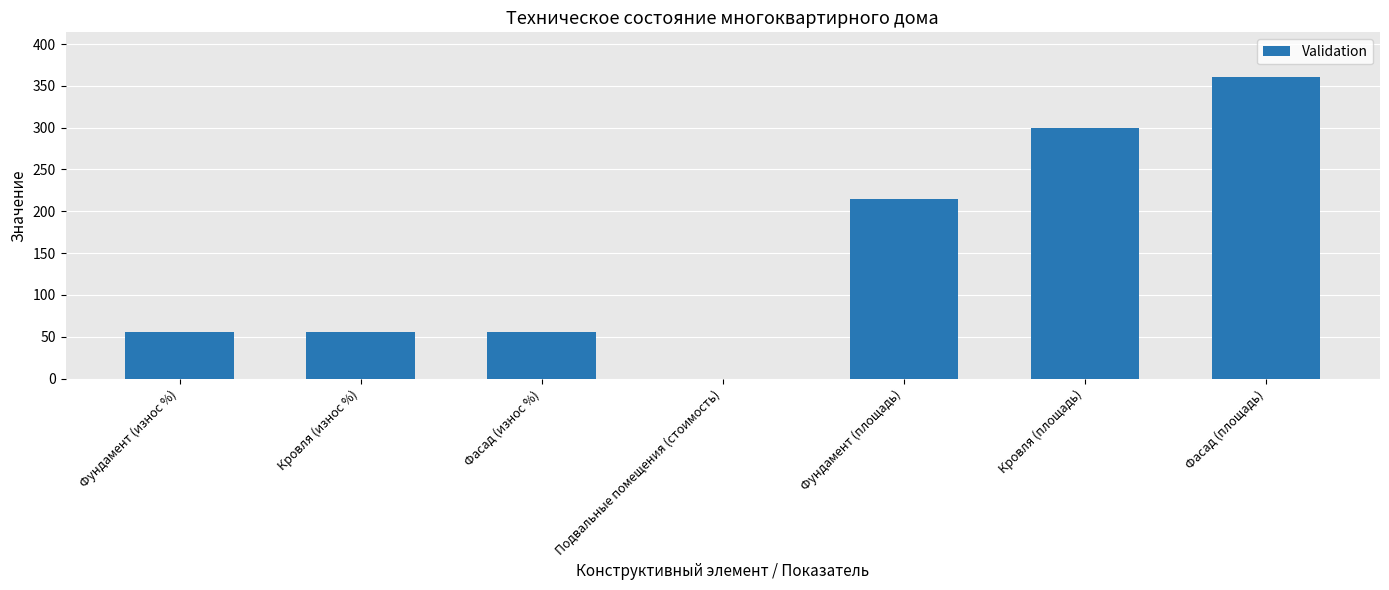

The value at Подвальные помещения (стоимость) is 231. True or false?

False